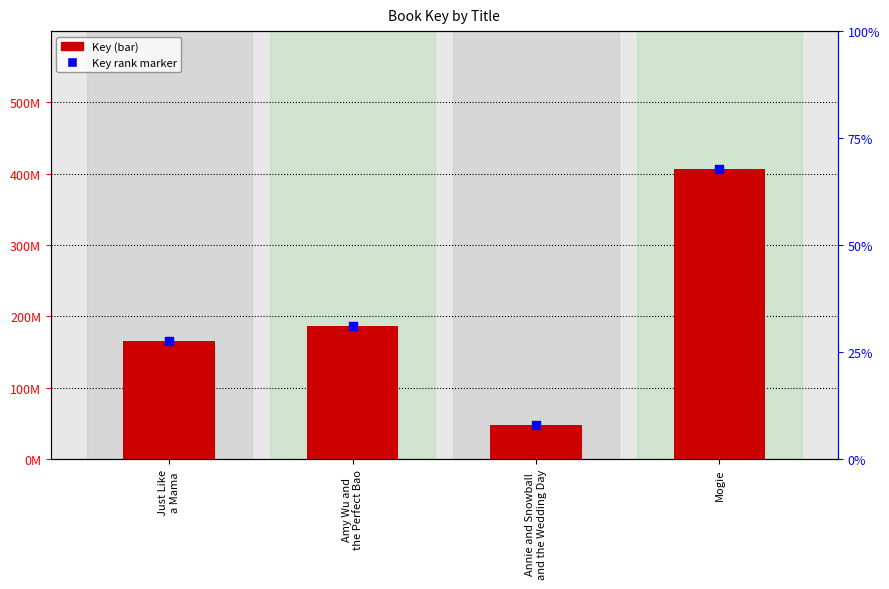

At which category is the sum across all series the highest?

Mogie